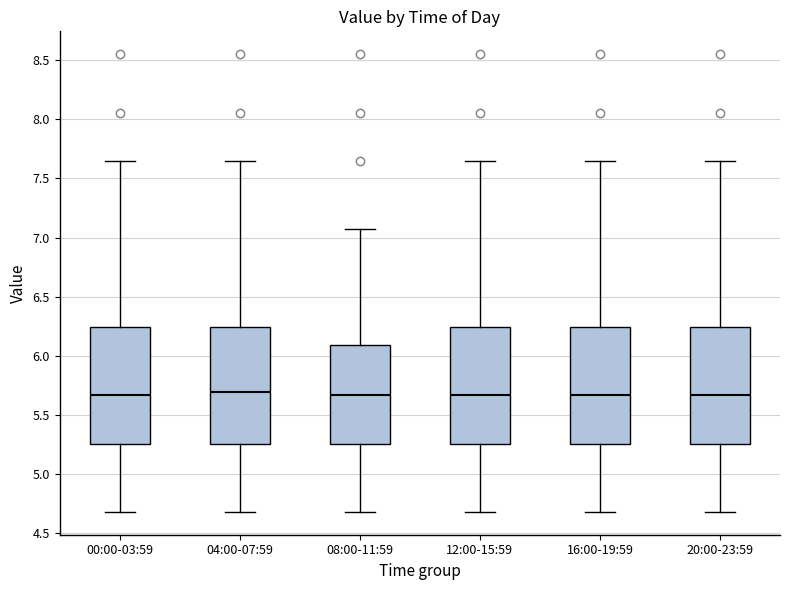

Where does the median line of the box for 20:00-23:59 sit on the y-axis? The values are not printed on the chart, so give them approximately, as read against the axis.

5.65